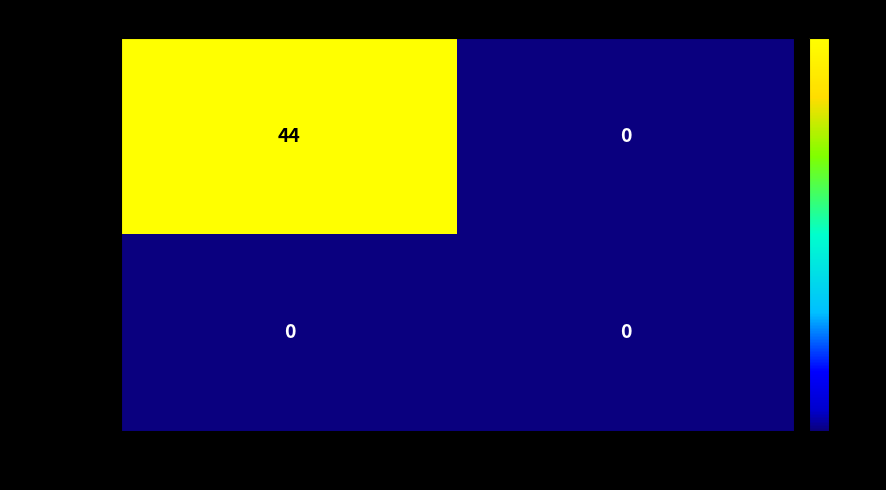

At -1, list the series in order from smallest to largest.

1e9fbb09c6…, 7ceaa67a2b…